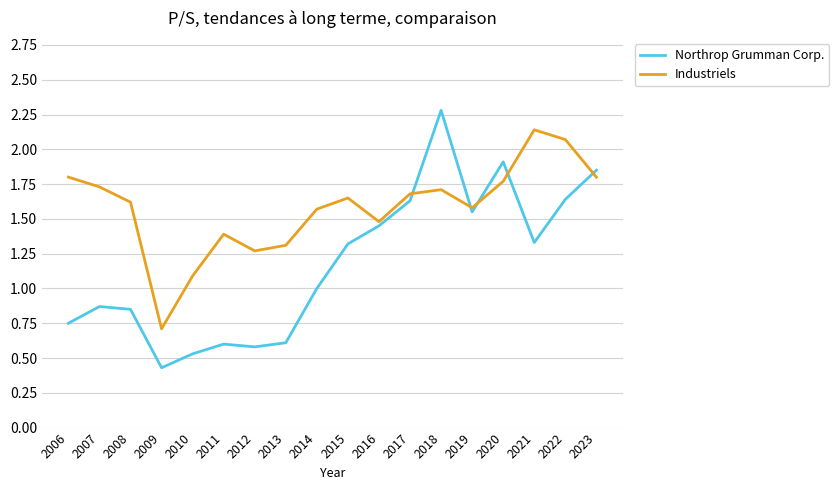

Which category has the highest value in the Northrop Grumman Corp. series?

2018